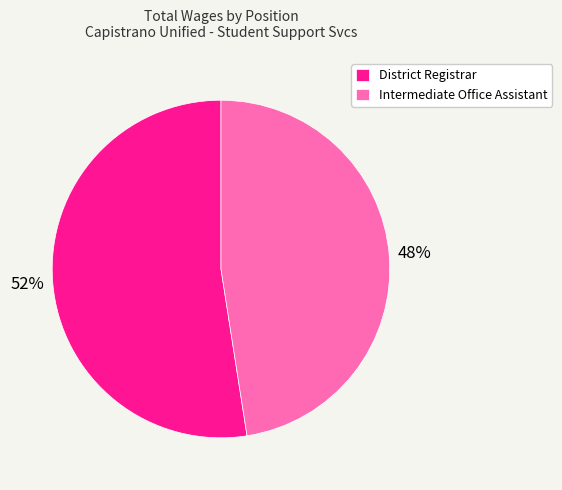

Is there a majority slice in this chart?

Yes